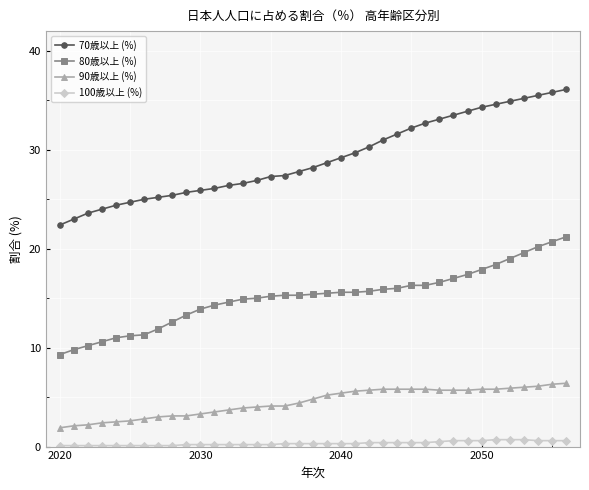

True or false: 90歳以上 (%) and 70歳以上 (%) cross at least once.

False